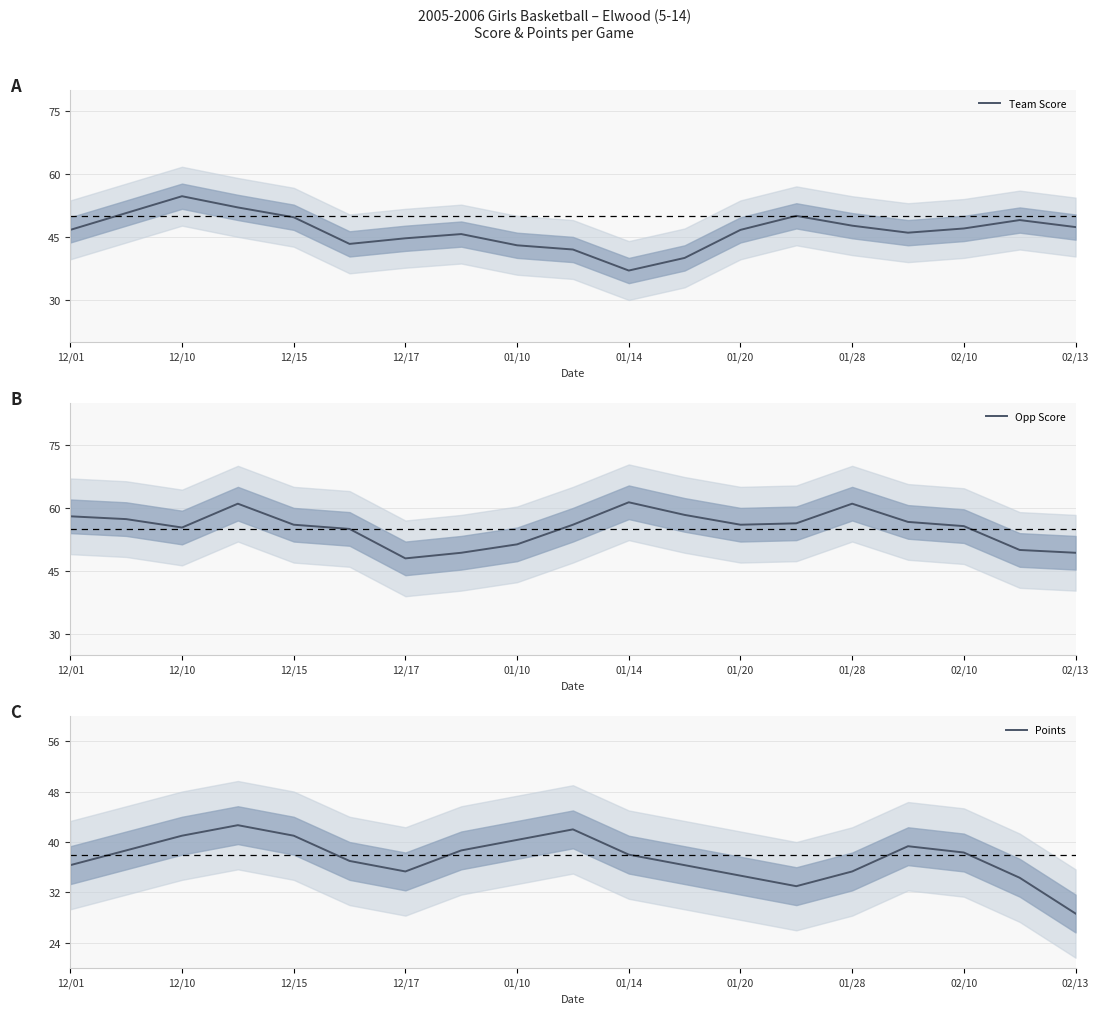

Rank the series by their average value, from lowest to highest.

Points, Team Score, Opp Score